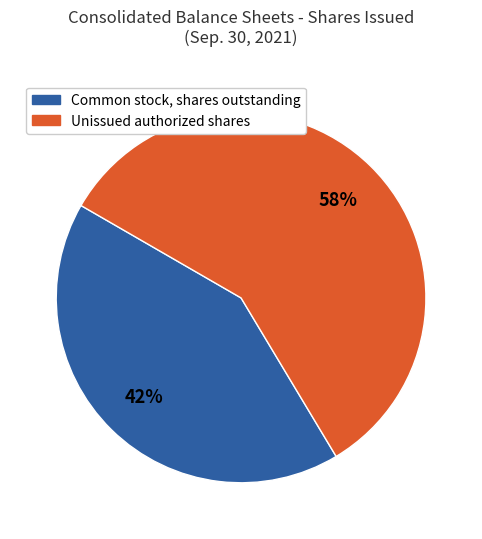

Is there any slice that represents more than half of the pie?

Yes